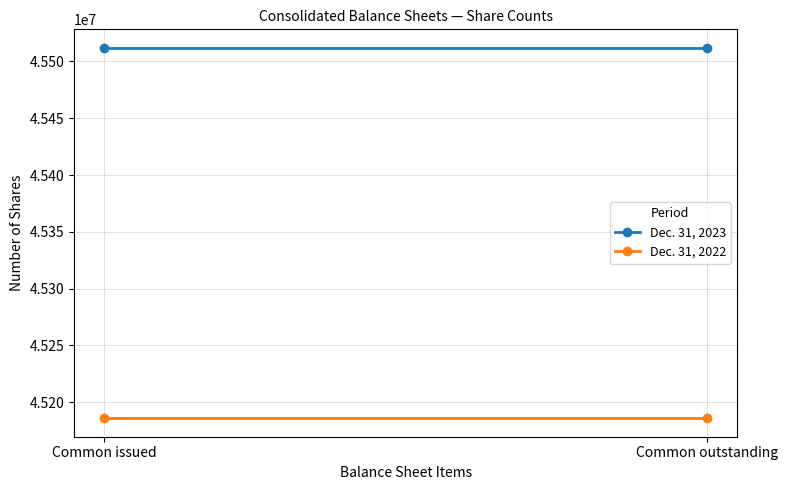

Reading left to right, transcribe all the data shown in this chart.

Dec. 31, 2023: 45512000	45512000
Dec. 31, 2022: 45186000	45186000